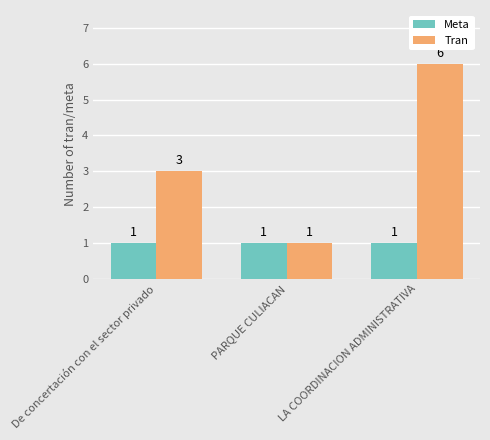

List the labels in order of Tran value, smallest first.

PARQUE CULIACAN, De concertación con el sector privado, LA COORDINACION ADMINISTRATIVA